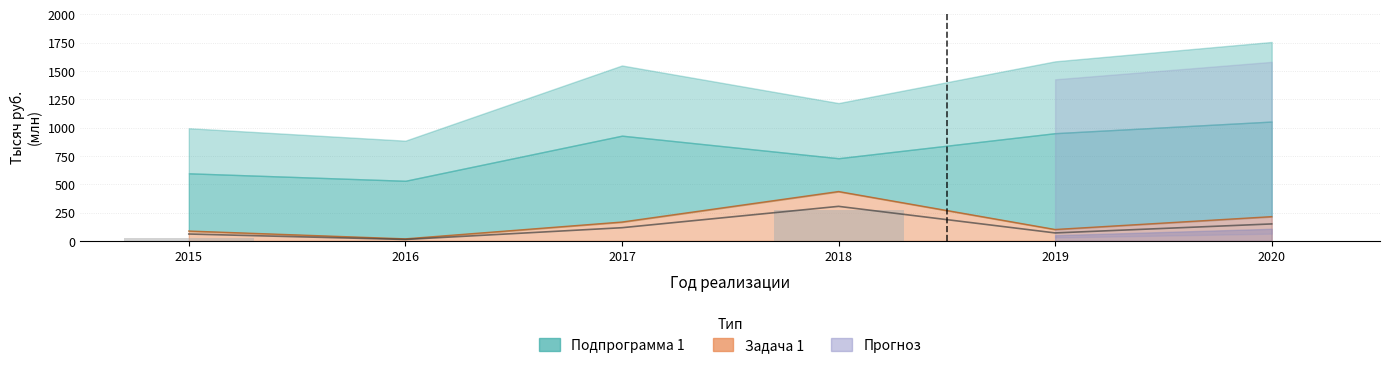

What is the value of the 1st bar from the left?

30.0